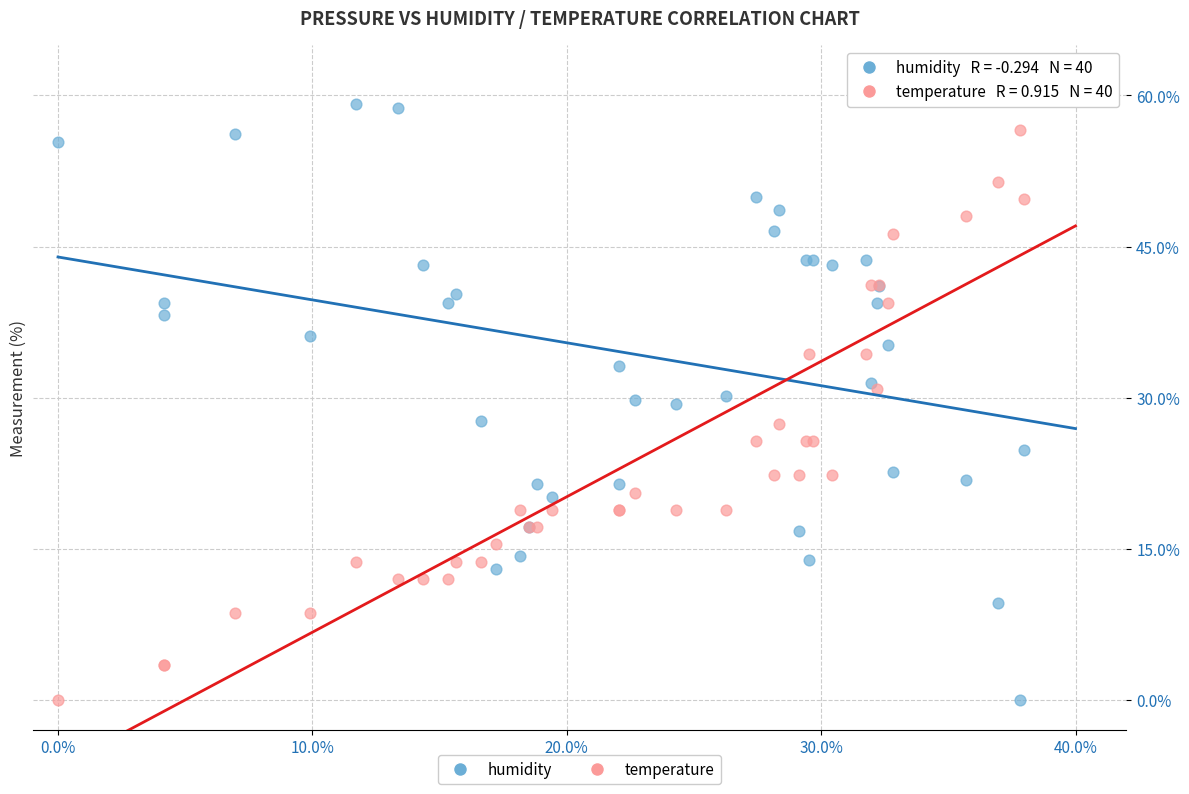

What are all the series names shown in the legend?

humidity, temperature